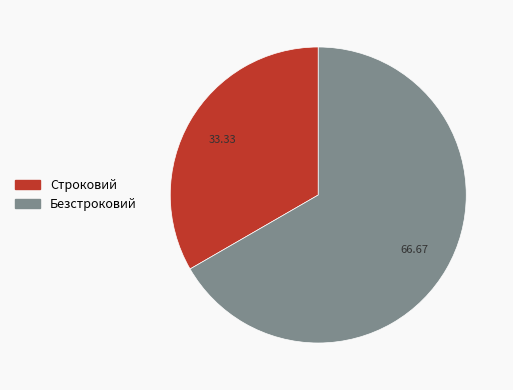

Which category has the smallest portion of the pie?

Строковий